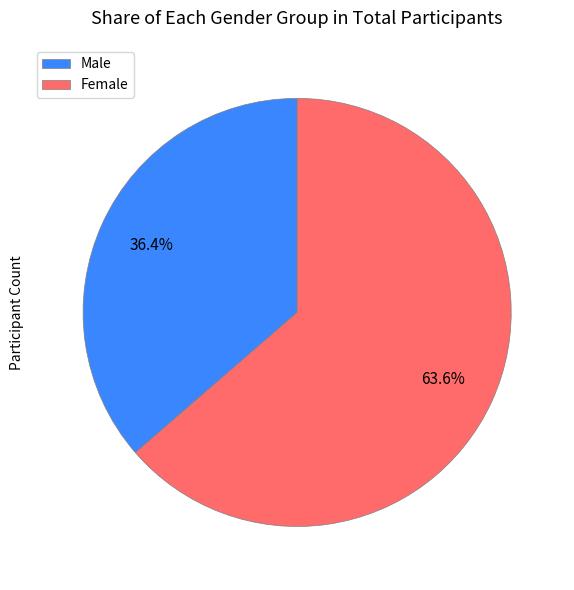

Do Female and Male together represent more than half of the pie?

Yes